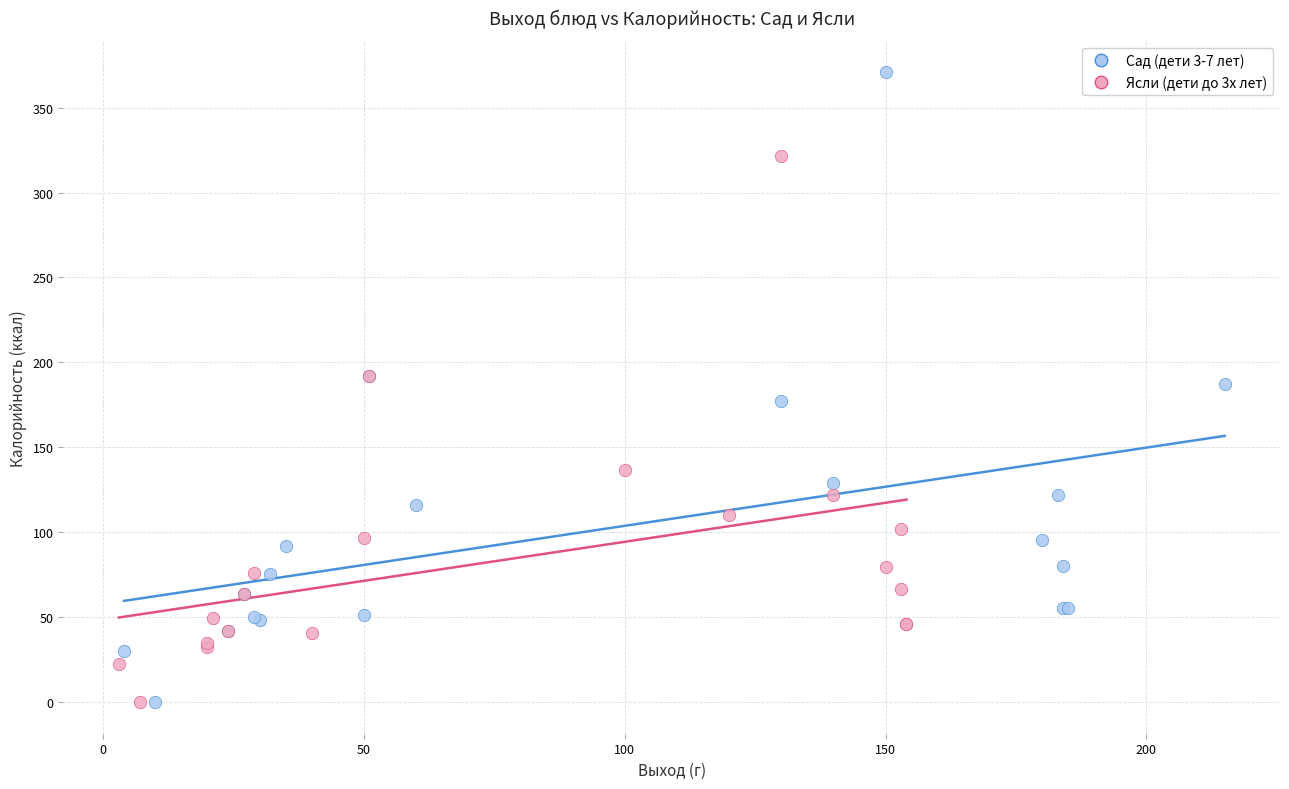

Which series has the largest Y range (max minus min)?

Сад (дети 3-7 лет)